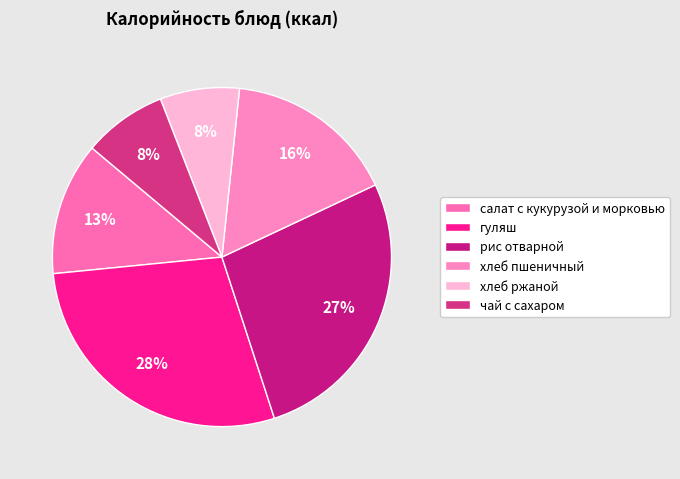

To the nearest percent, what percentage of the pie is гуляш?

28%